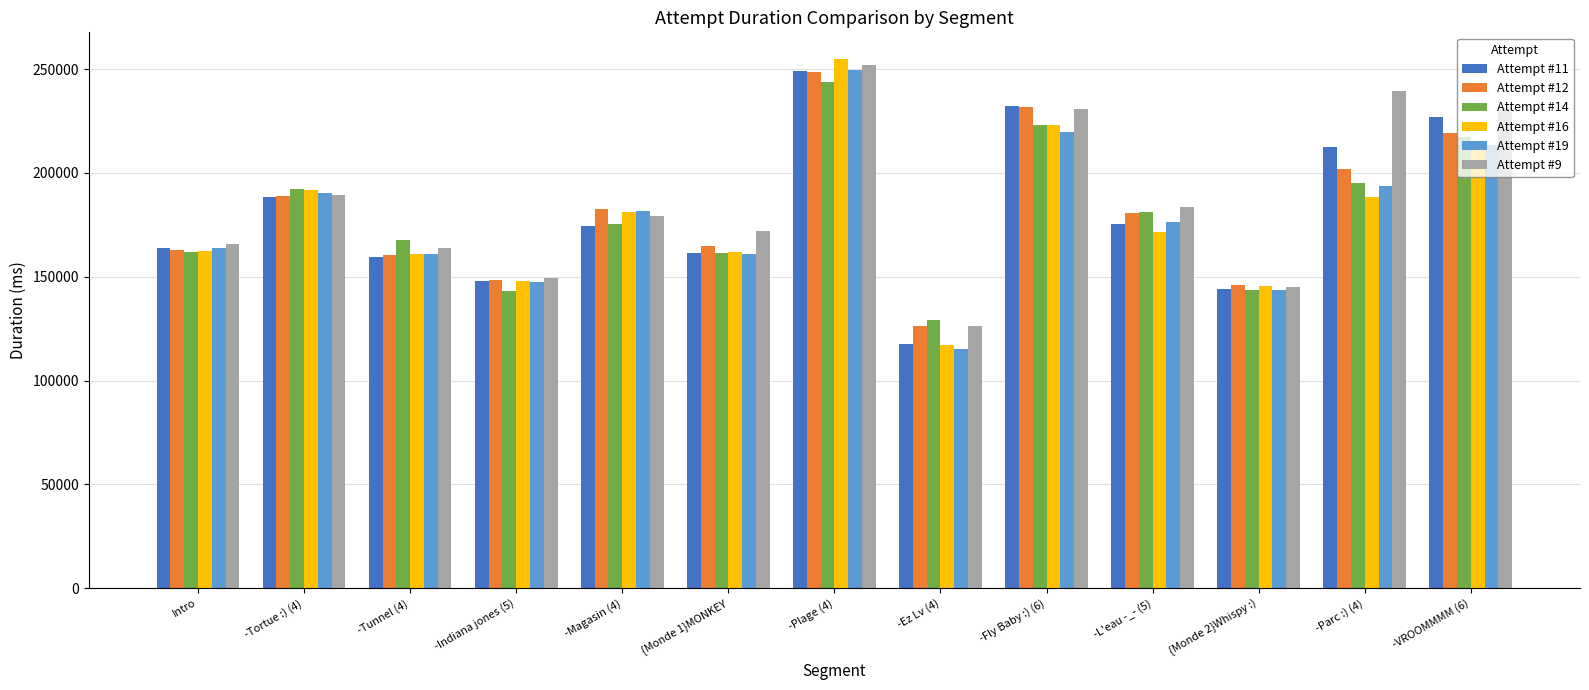

At which category does the chart reach its peak across all series?

-Plage (4)